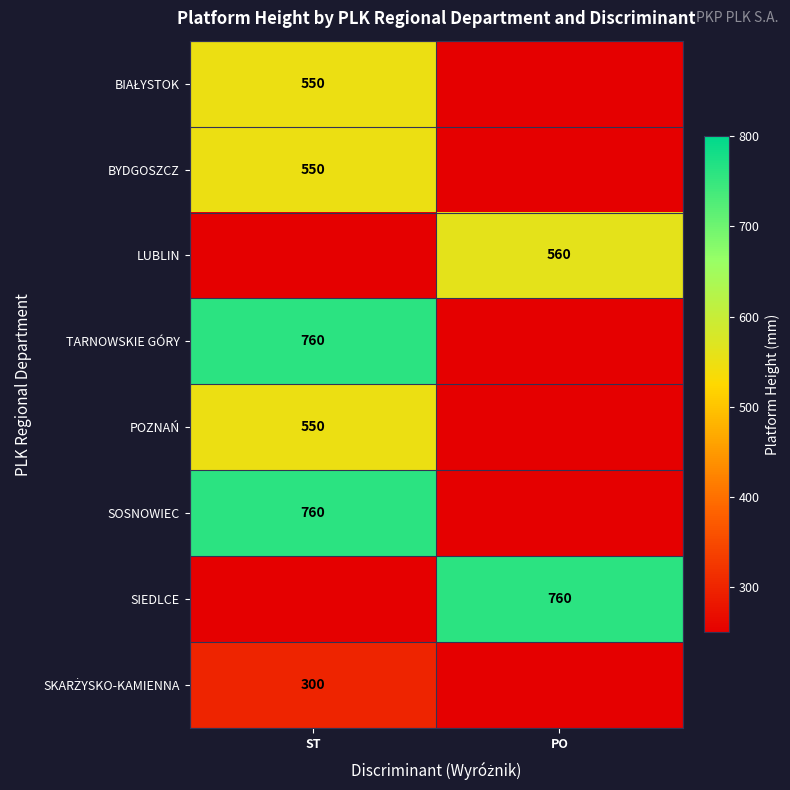

At how many categories does at least one series exceed 339?

2